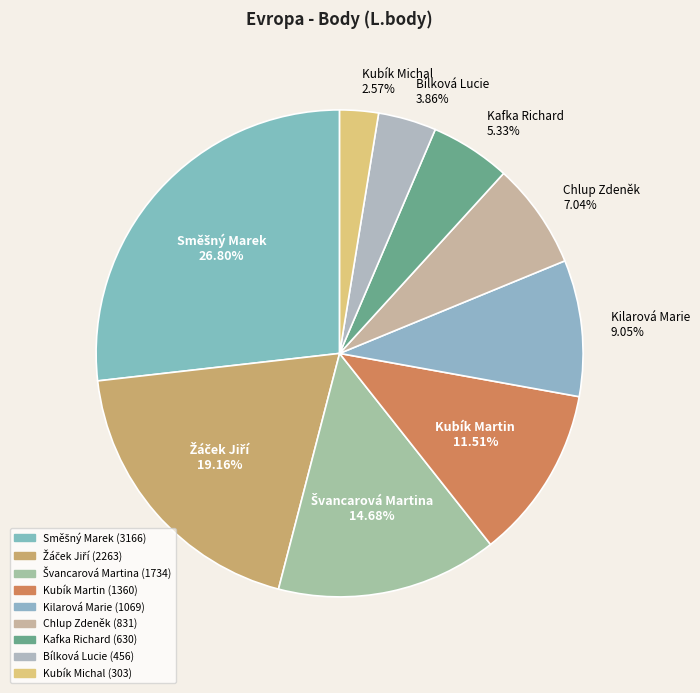

Does Bílková Lucie represent more than half of the total?

No